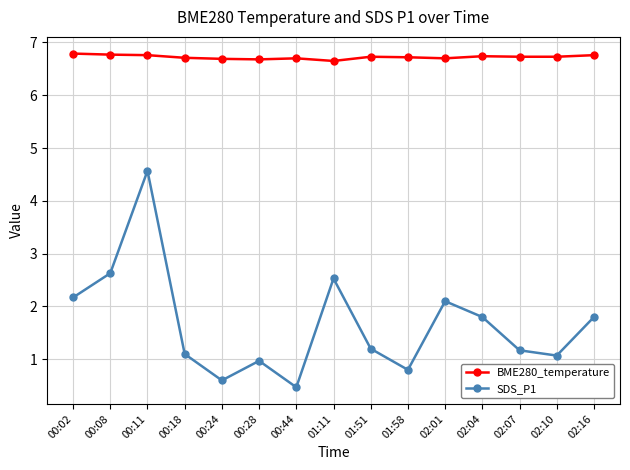

How many series are shown in this chart?

2